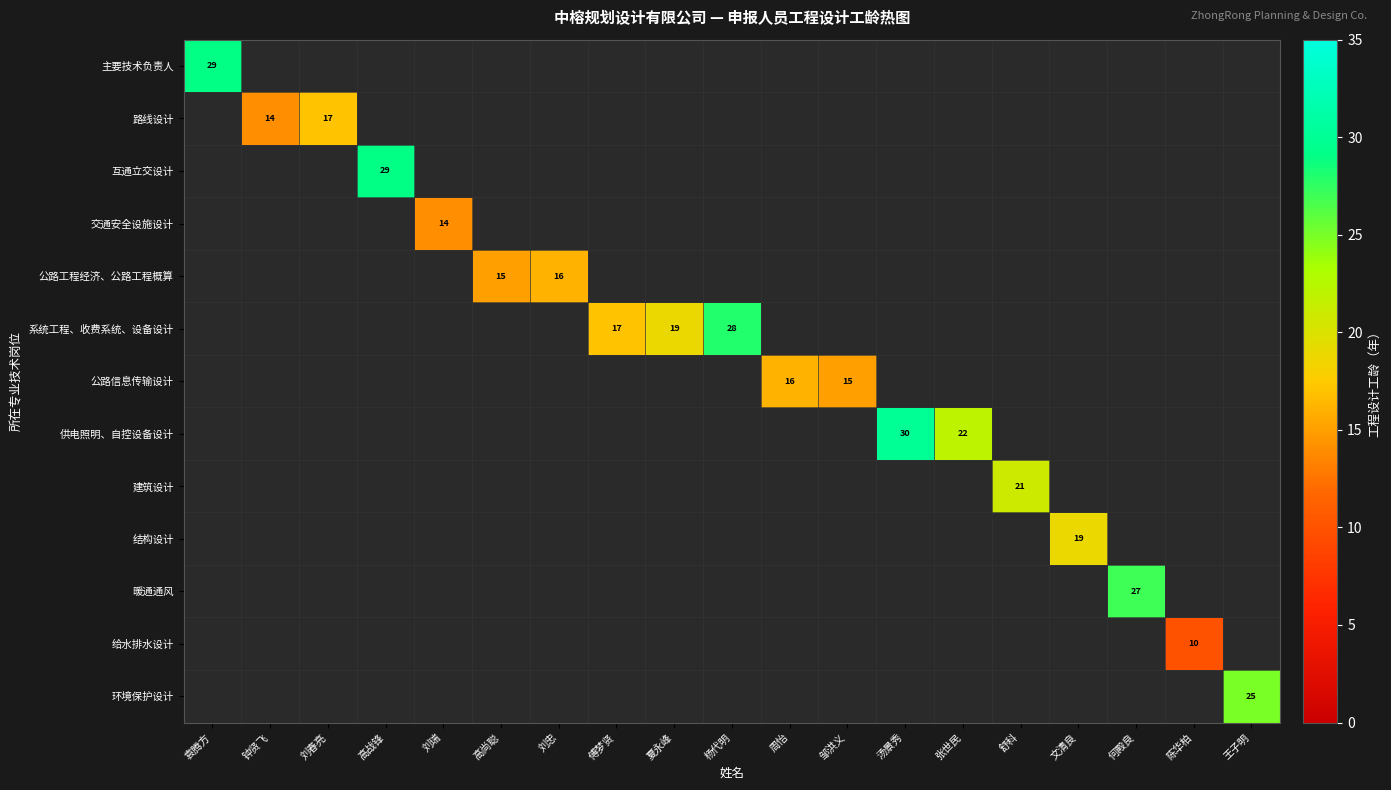

At how many categories does at least one series exceed 27?

4